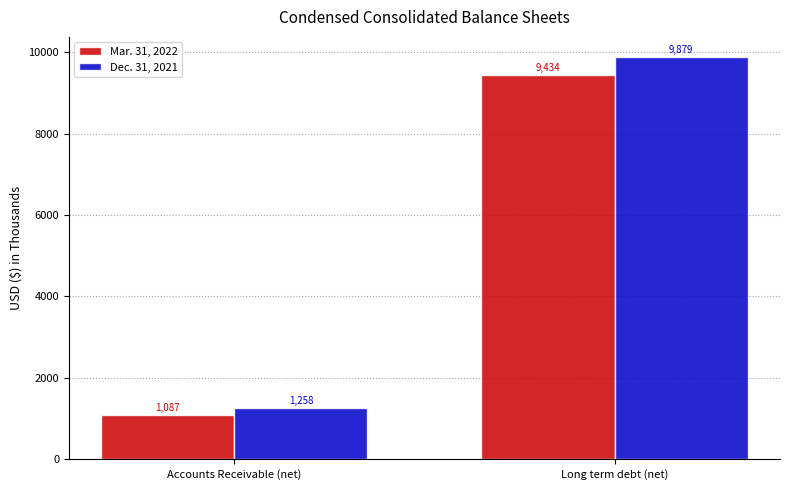

True or false: Dec. 31, 2021 has a value of 9879 at Long term debt (net).

True